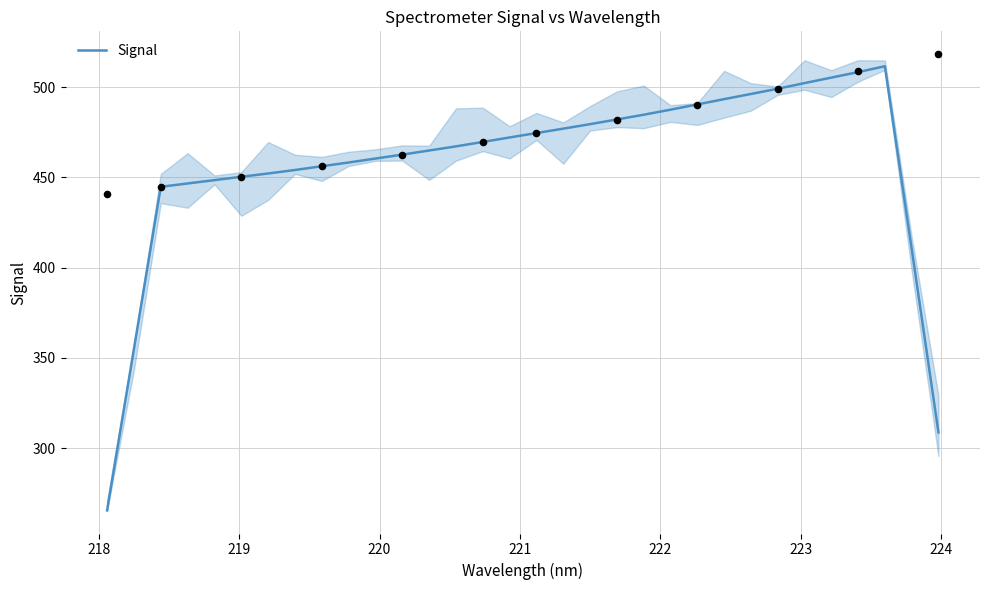

Approximately how many times larger is the value at 223 compared to 221?

1.0